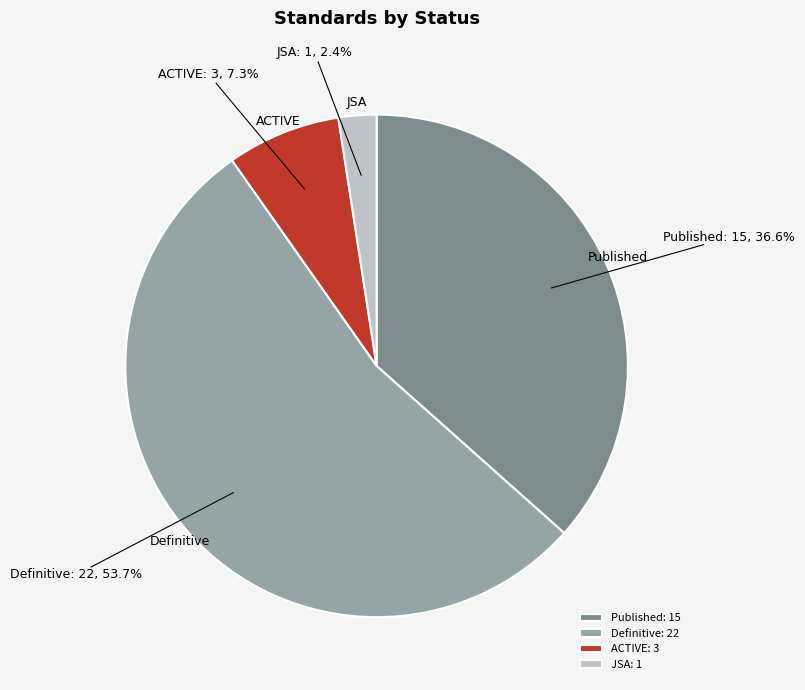

Which category has the biggest portion of the pie?

Definitive